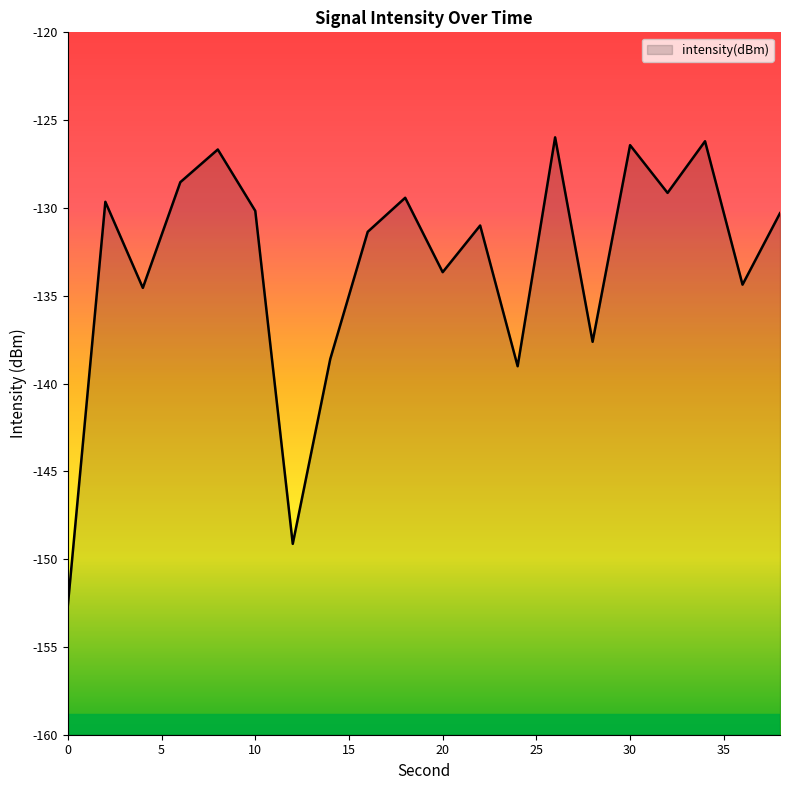

At which label does the data first exceed -130?

2